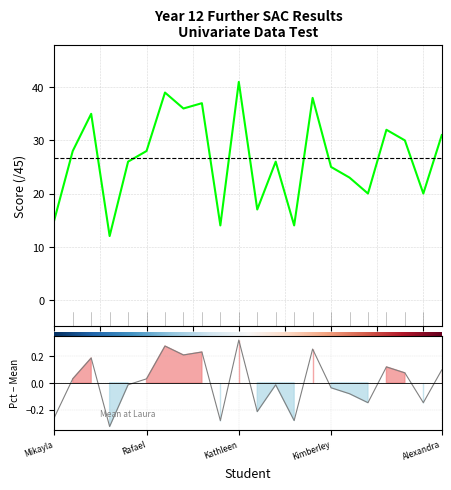

Reading left to right, transcribe all the data shown in this chart.

Score (/45): Mikayla=15.0	Casey=28.0	Jayden=35.0	Leeora=12.0	Laura=26.0	Rafael=28.0	Caitlin=39.0	Jai=36.0	Shannon=37.0	Dean=14.0	Kathleen=41.0	Cameron=17.0	Matthew=26.0	Briley=14.0	Brendan=38.0	Kimberley=25.0	Andrew=23.0	Scott=20.0	Bianca=32.0	Dylan=30.0	Hayley=20.0	Alexandra=31.0
Percentage: Mikayla=-0.3	Casey=0.0	Jayden=0.2	Leeora=-0.3	Laura=-0.0	Rafael=0.0	Caitlin=0.3	Jai=0.2	Shannon=0.2	Dean=-0.3	Kathleen=0.3	Cameron=-0.2	Matthew=-0.0	Briley=-0.3	Brendan=0.3	Kimberley=-0.0	Andrew=-0.1	Scott=-0.1	Bianca=0.1	Dylan=0.1	Hayley=-0.1	Alexandra=0.1